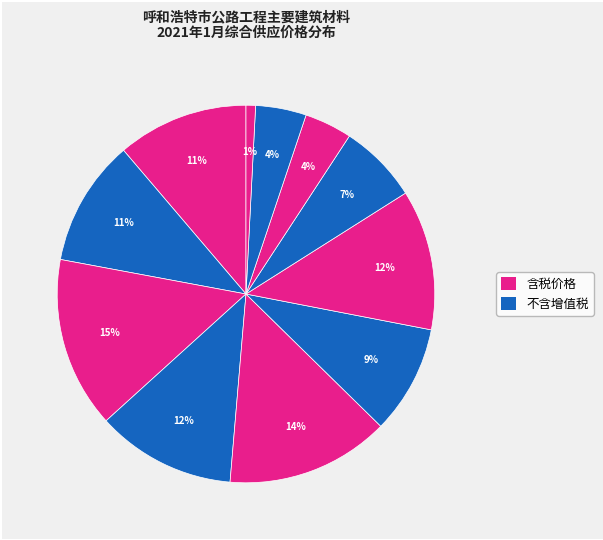

Count the number of slices in the pie.

11